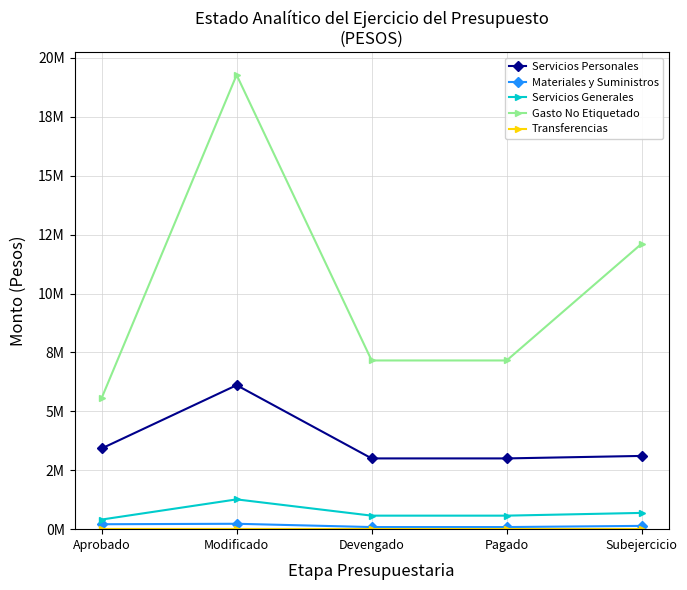

Is this an area chart (filled region under the line)?

No